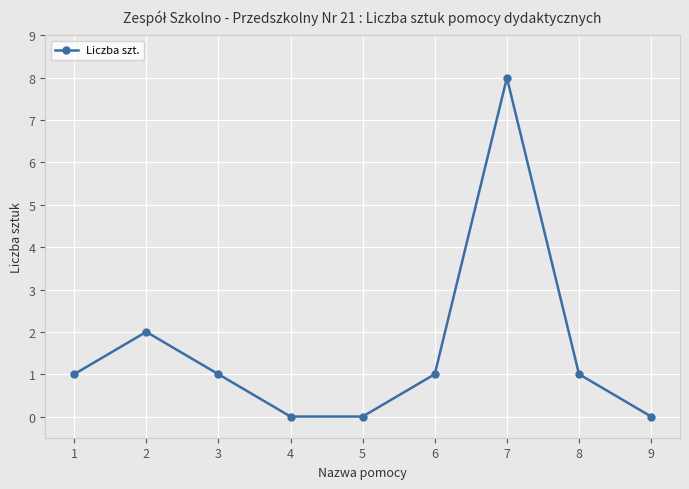

What is the value of the 3rd point from the left?

1